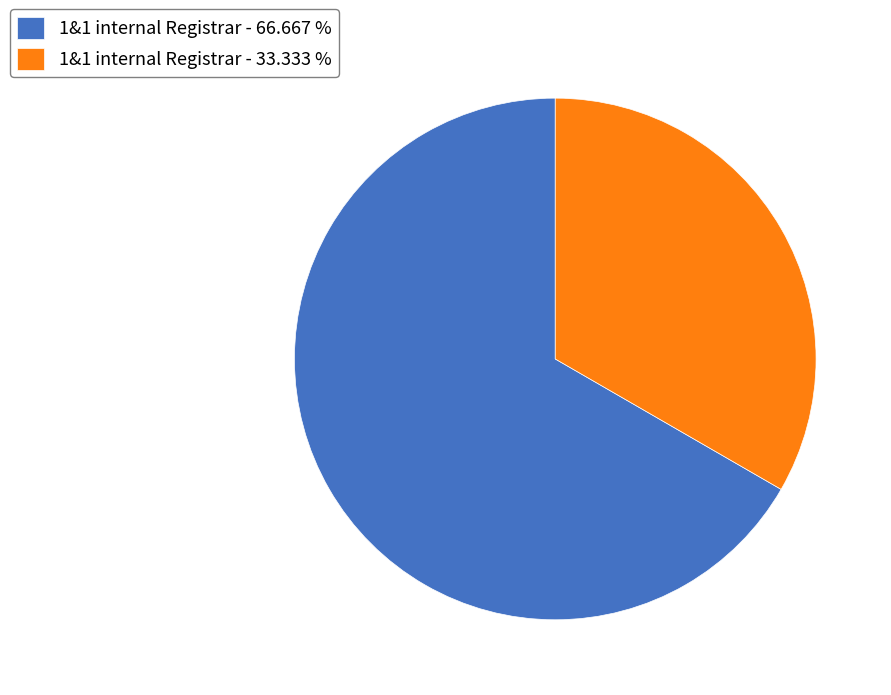

Is the sum of 1&1 internal Registrar - 66.667 % and 1&1 internal Registrar - 33.333 % greater than half?

Yes